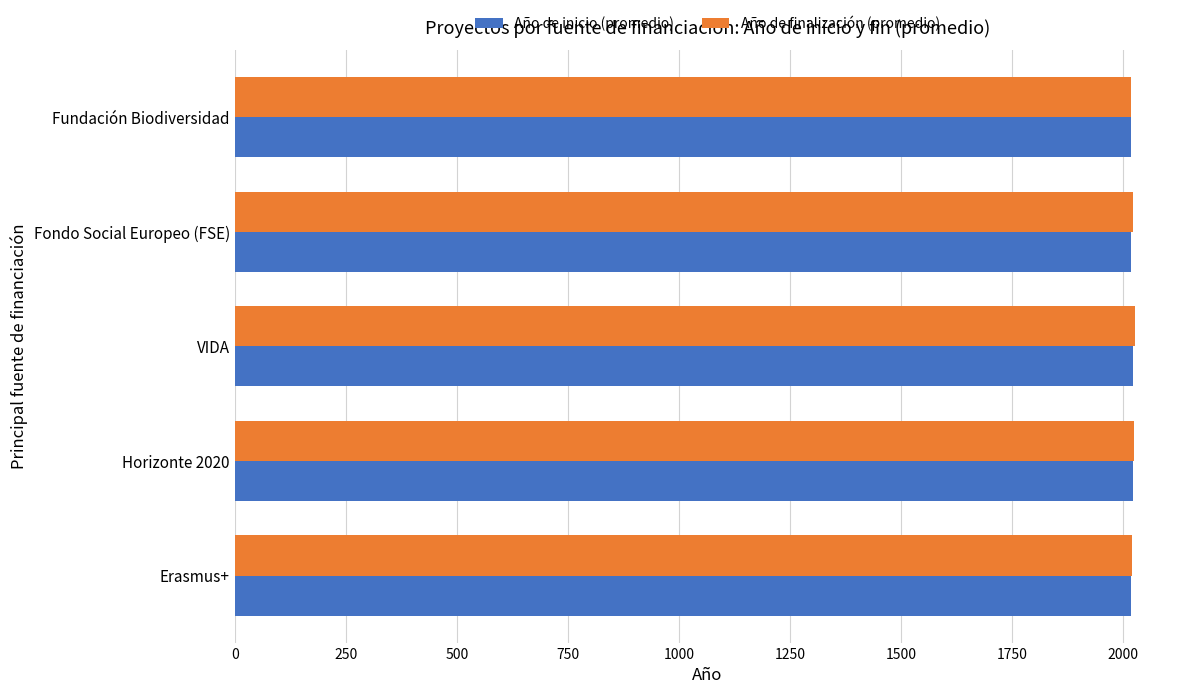

The Año de finalización (promedio) series shows 849.9 at Fondo Social Europeo (FSE). True or false?

False